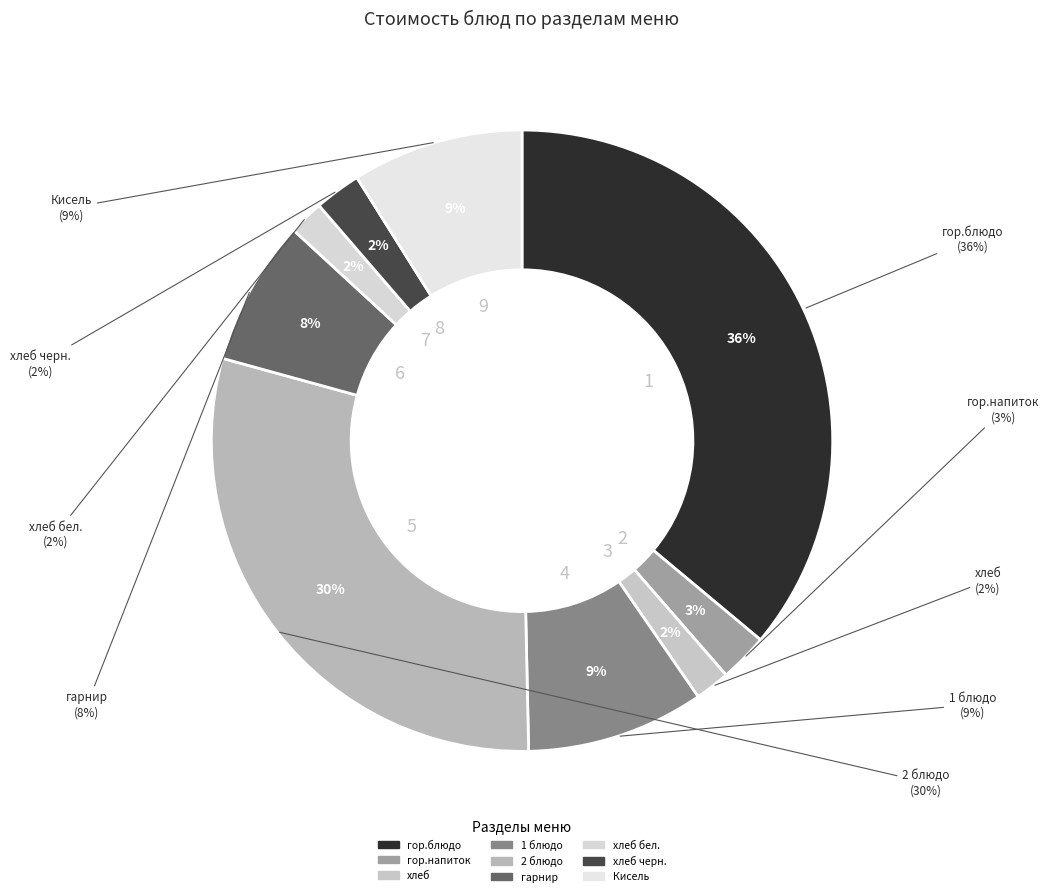

Is it true that гор.напиток is 1% of the pie?

False